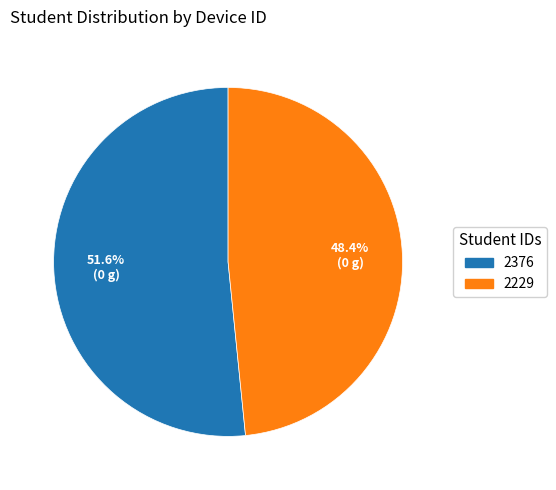

Count the number of slices in the pie.

2